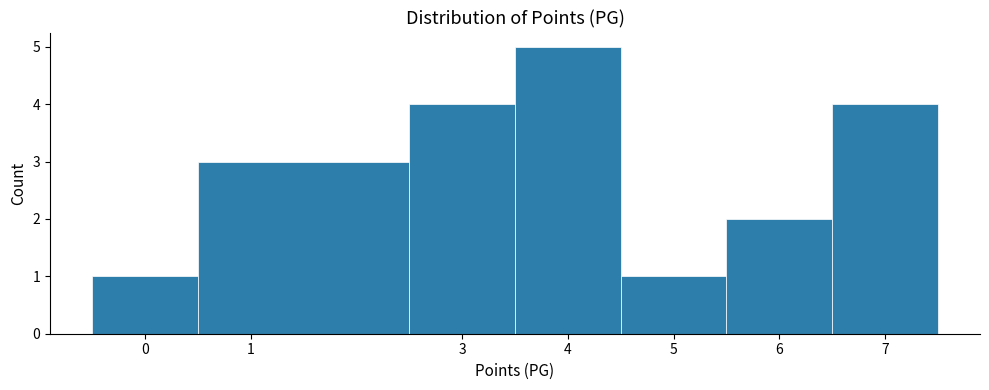

Reading left to right, list every bar in this chart as the range it spans on the x-axis followed by its height. The values are not printed on the chart, so give them approximately, as read against the axis.

-0.5 to 0.5: 1
0.5 to 2.5: 3
2.5 to 3.5: 4
3.5 to 4.5: 5
4.5 to 5.5: 1
5.5 to 6.5: 2
6.5 to 7.5: 4